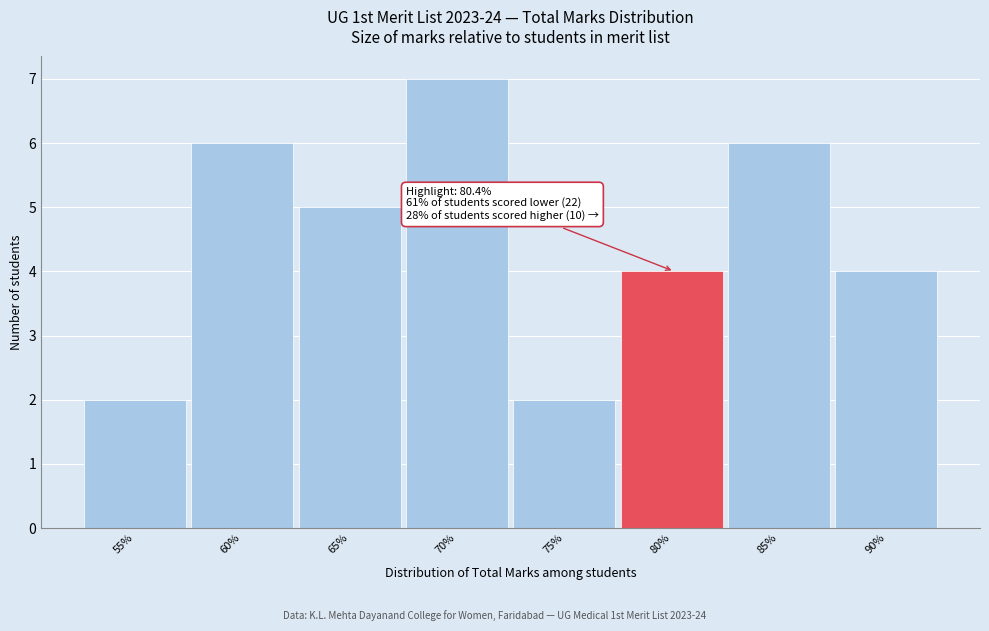

Reading left to right, transcribe all the data shown in this chart.

55%=2	60%=6	65%=5	70%=7	75%=2	80%=4	85%=6	90%=4